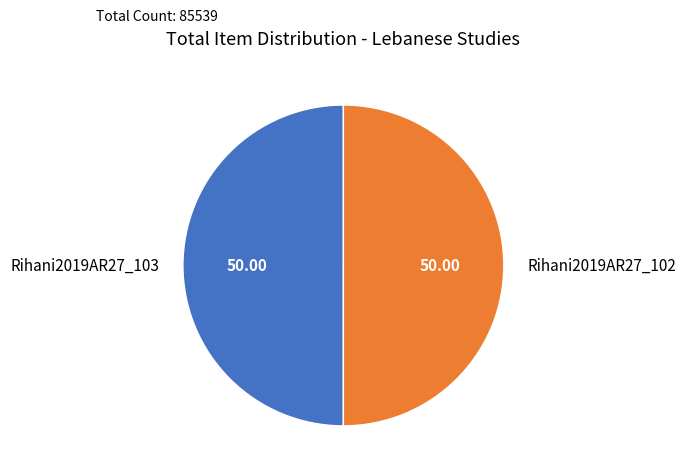

What is the ratio of the value at Rihani2019AR27_102 to the value at Rihani2019AR27_103?

1.0